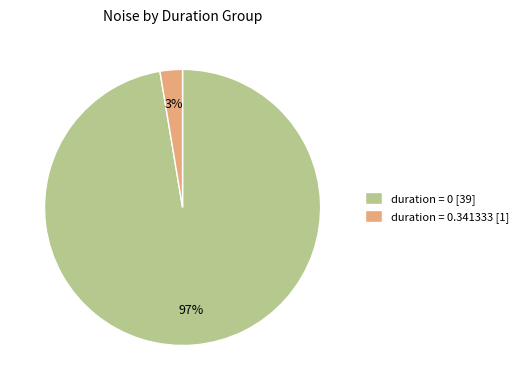

Rank the categories by value from lowest to highest.

duration = 0.341333 [1], duration = 0 [39]